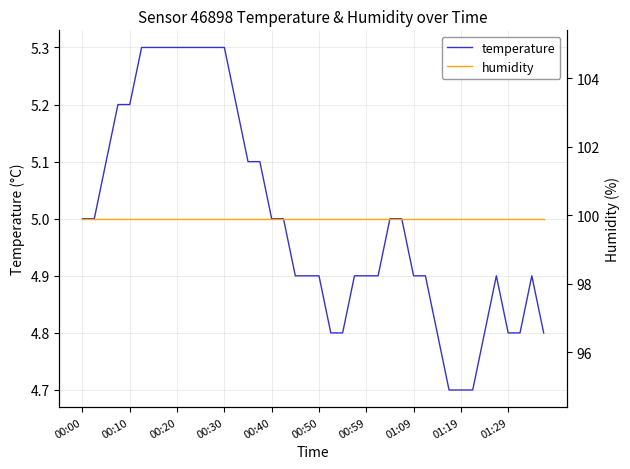

How many lines are shown in the chart?

2